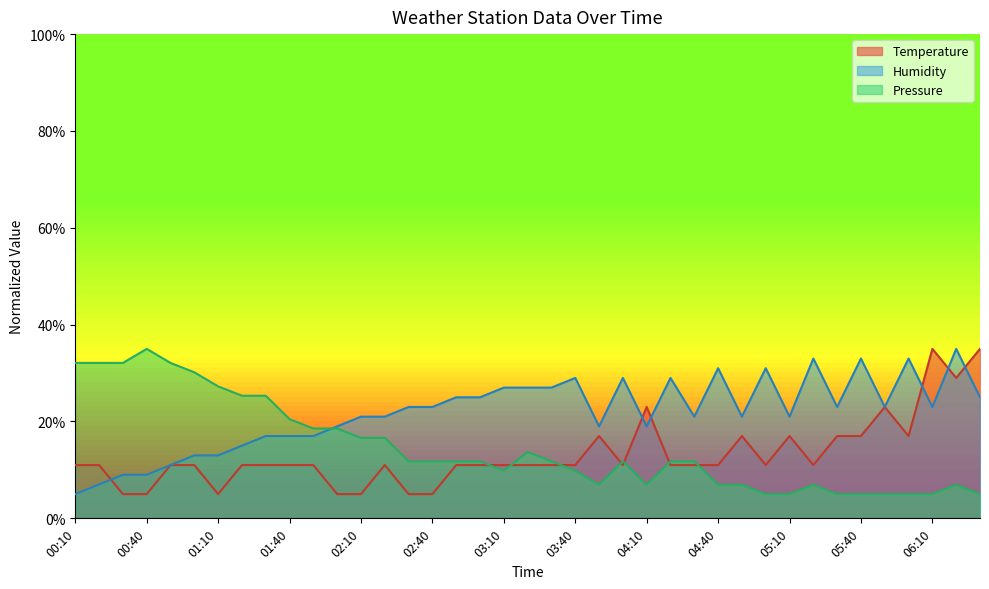

Read the Pressure value at 05:10.

5.0